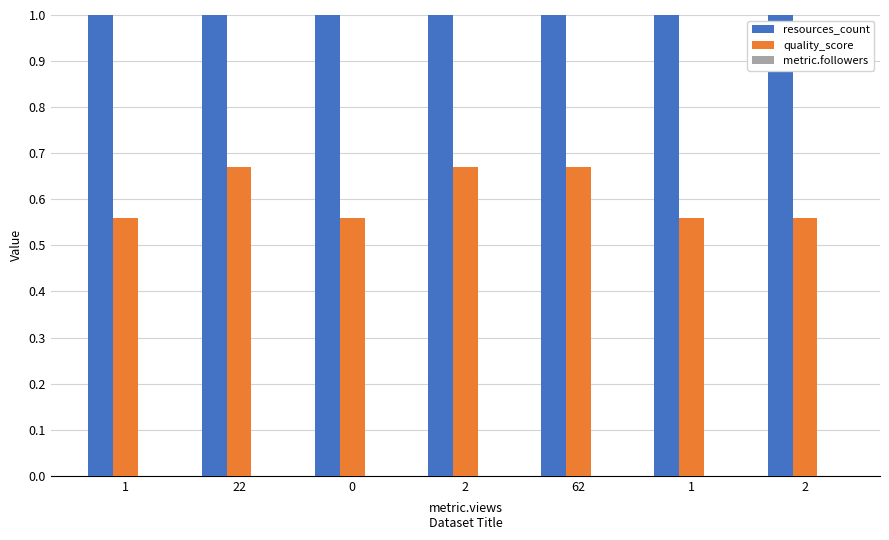

Is the value of metric.followers at 1 greater than the value of quality_score at 0?

No